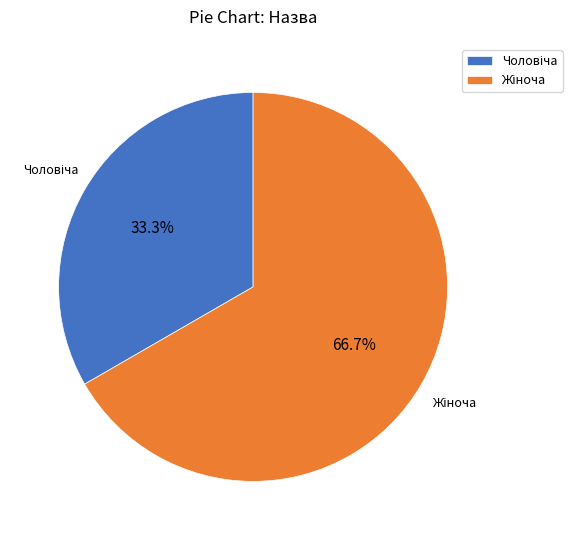

Does any single category account for the majority?

Yes